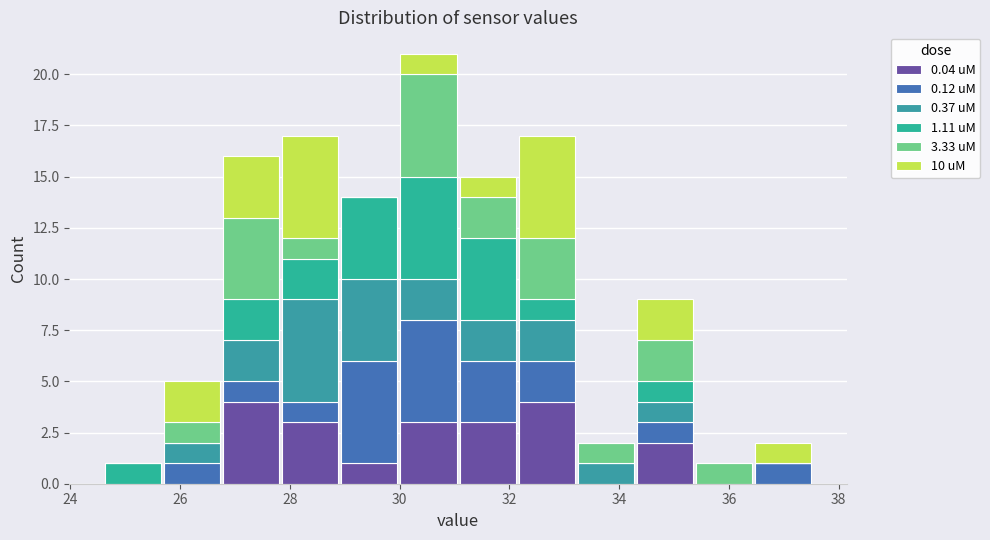

Which range on the x-axis has the tallest stacked bar (by total height)?

30.0 to 31.0